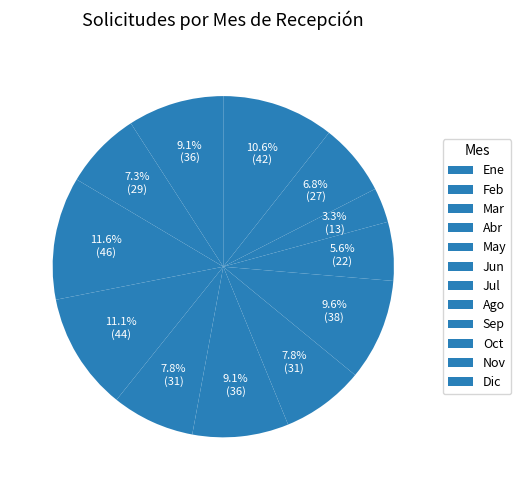

What percentage do Oct and Nov together represent?

10.1%